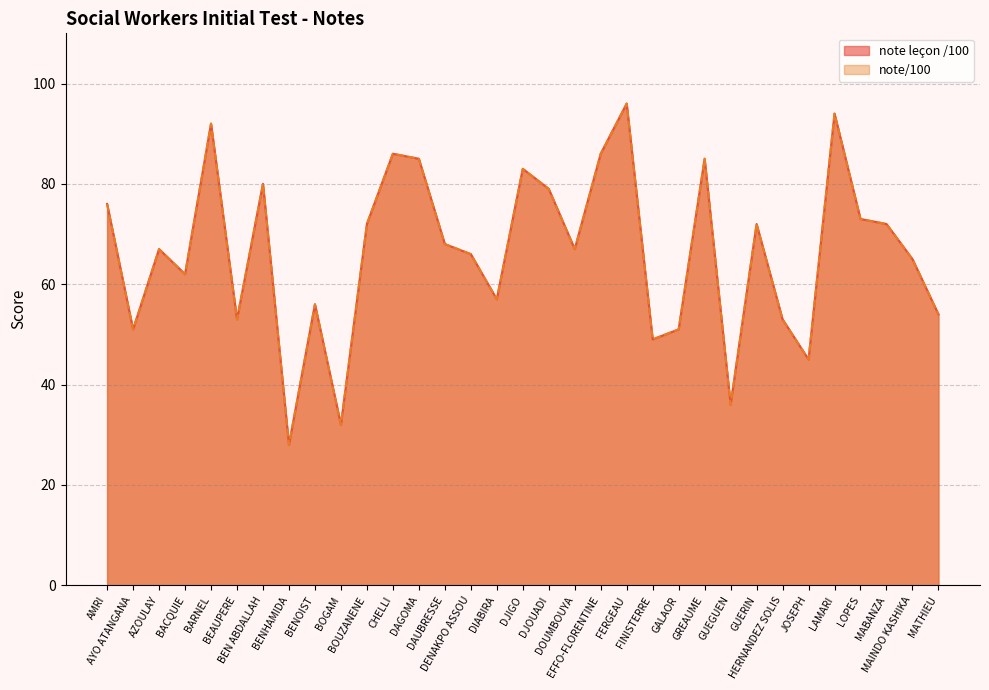

Reading left to right, list all the values displayed in this chart.

note leçon /100: 76	51	67	62	92	53	80	28	56	32	72	86	85	68	66	57	83	79	67	86	96	49	51	85	36	72	53	45	94	73	72	65	54
note/100: 76	51	67	62	92	53	80	28	56	32	72	86	85	68	66	57	83	79	67	86	96	49	51	85	36	72	53	45	94	73	72	65	54